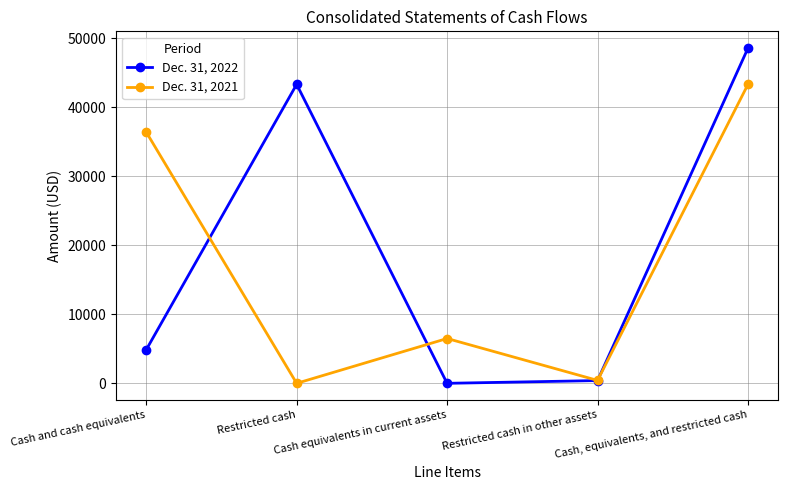

Is it true that Dec. 31, 2022 equals 48596 at Cash, equivalents, and restricted cash?

True